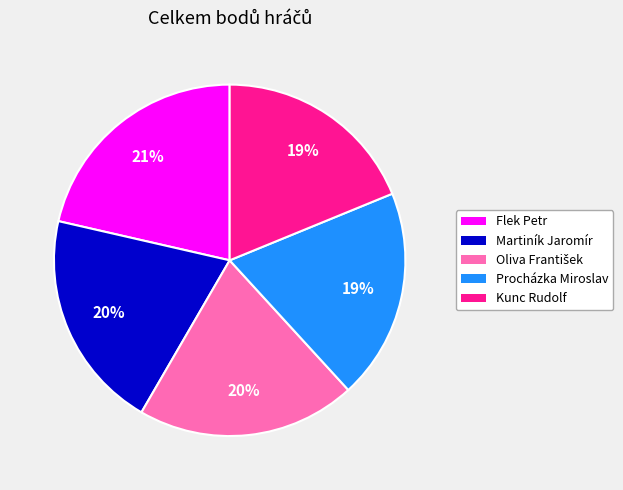

Does Kunc Rudolf account for over 50% of the chart?

No